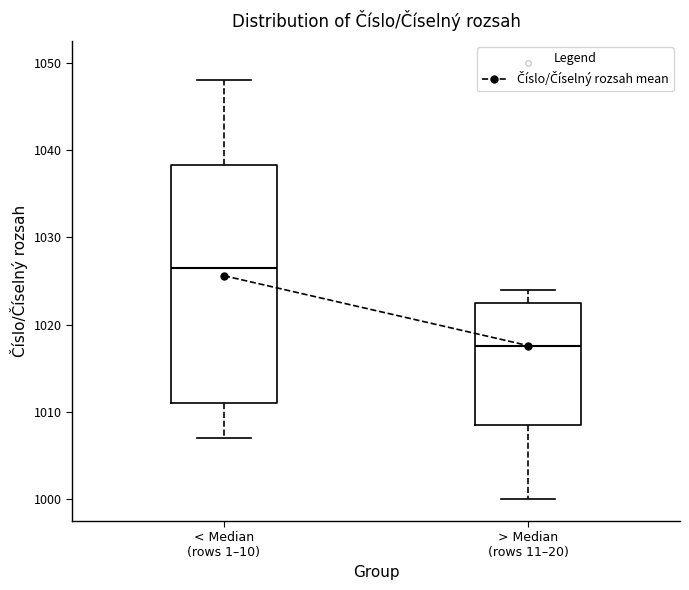

Comparing the boxes themselves (not the whiskers), which one is the tallest?

< Median (rows 1–10)